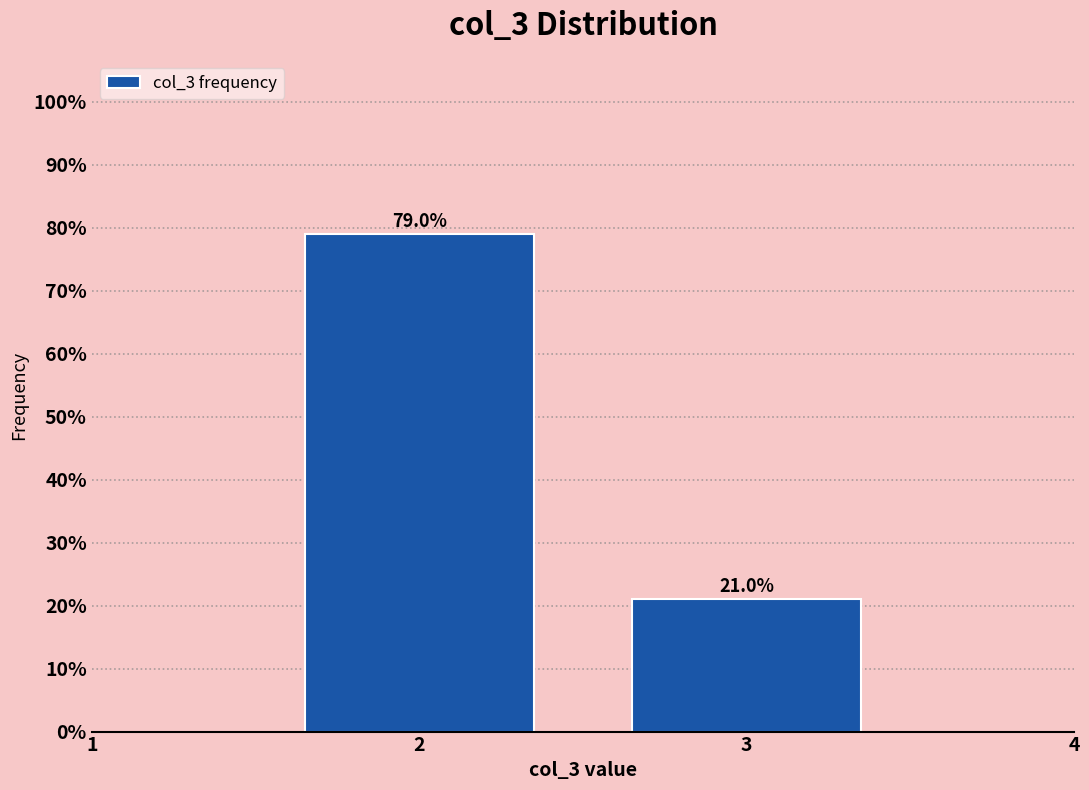

Reading left to right, transcribe all the data shown in this chart.

2=79	3=21